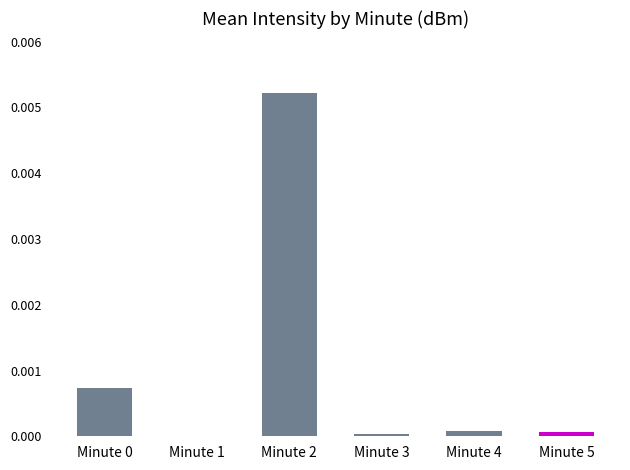

Which category has the highest value across all series?

Minute 2